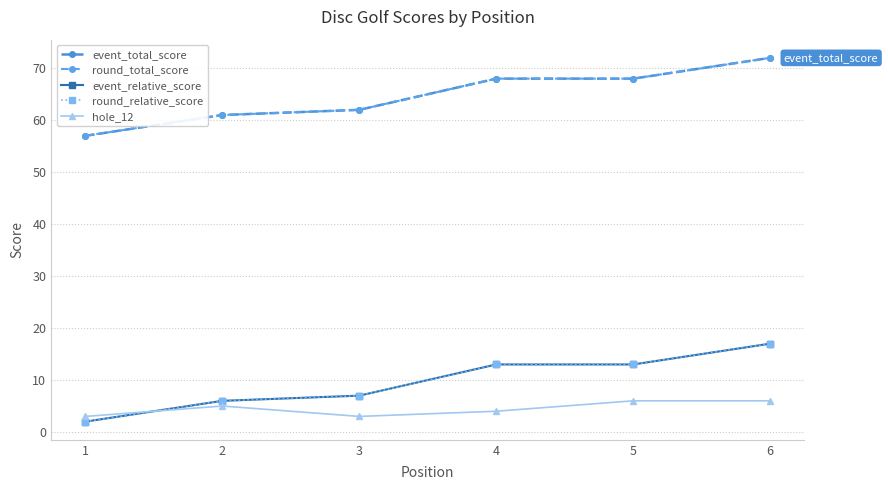

What is the value of the round_total_score point at the 4th from the left?

68